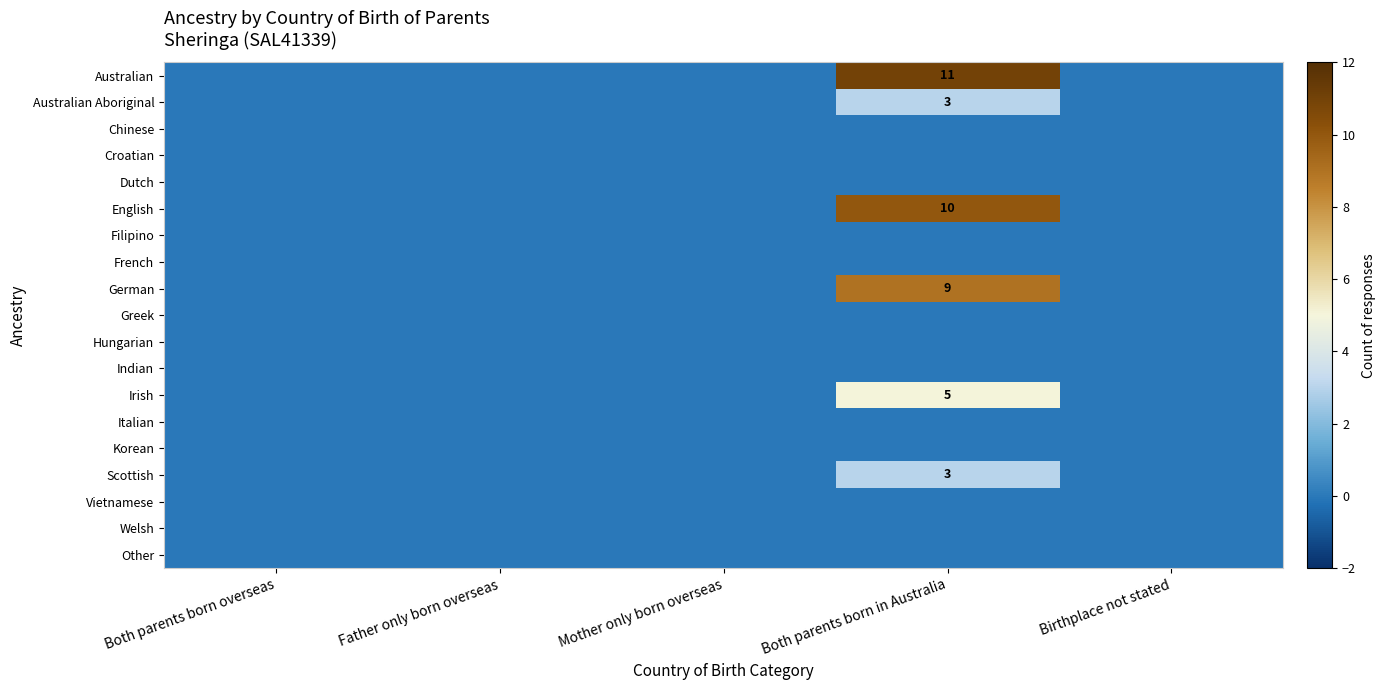

Is it true that Irish equals 0 at Both parents born overseas?

True